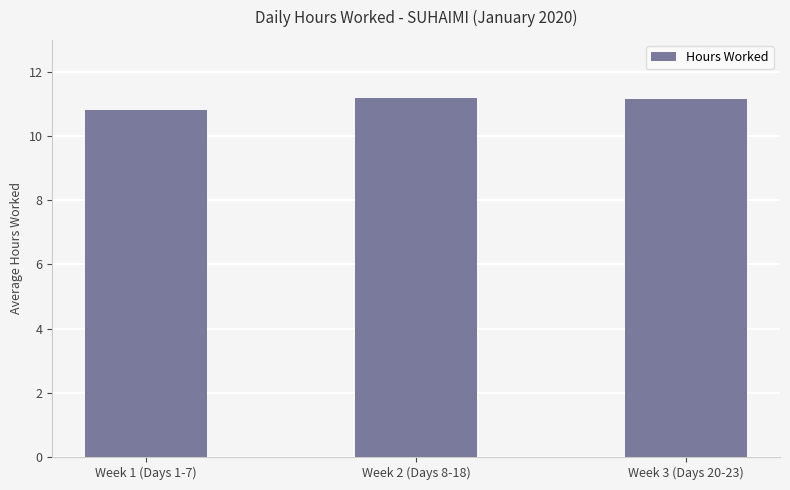

What is the minimum value shown in the chart?

10.8